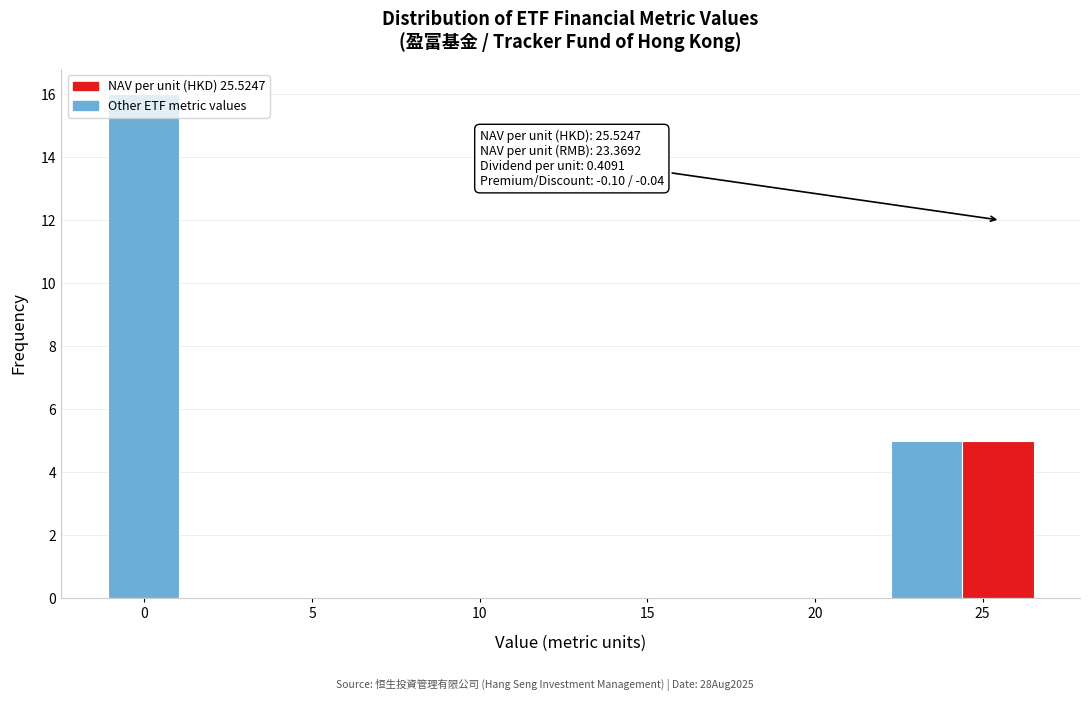

Over which range of the x-axis is the bar tallest?

-1.0 to 1.0